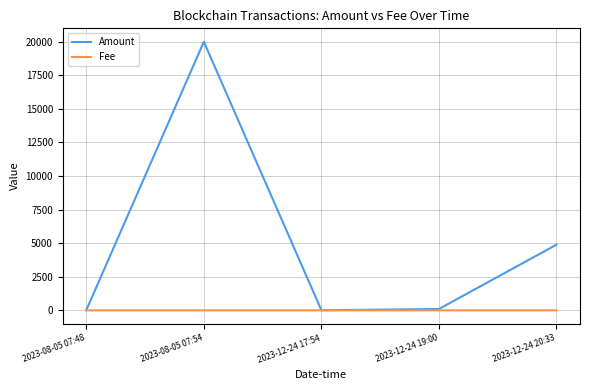

The value of Fee at 2023-08-05 07:48 is 0.0. True or false?

True